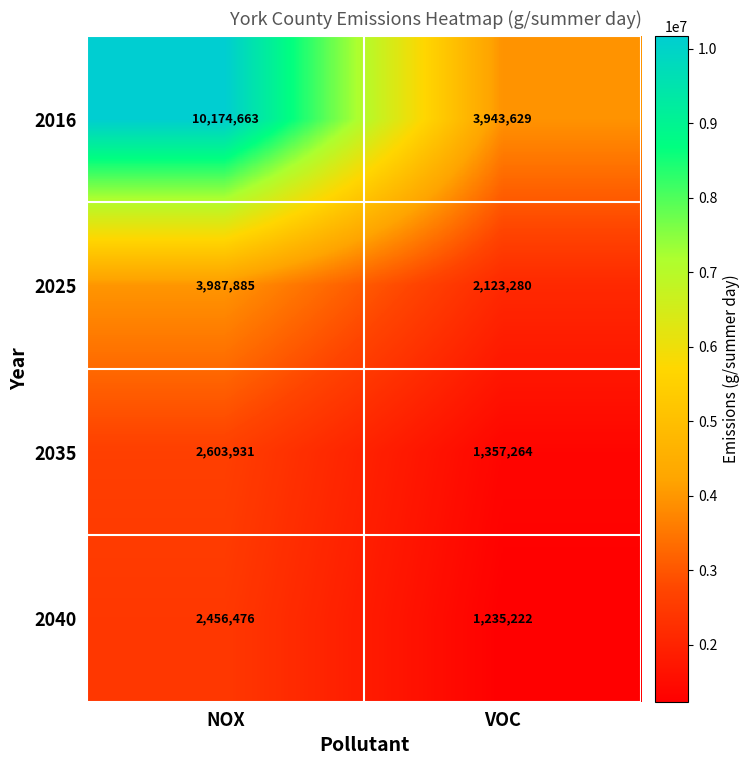

At which category is the sum across all series the highest?

NOX